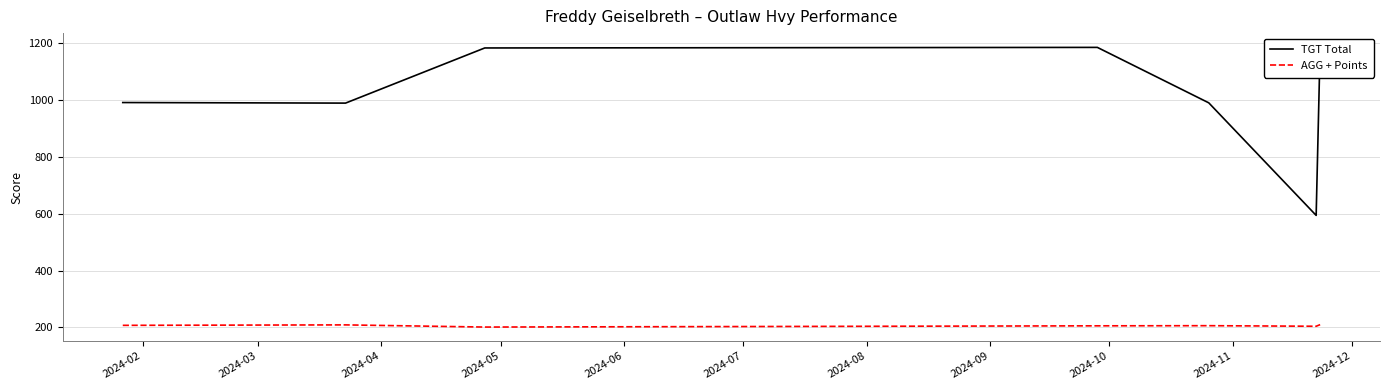

Does the chart have visible grid lines?

Yes